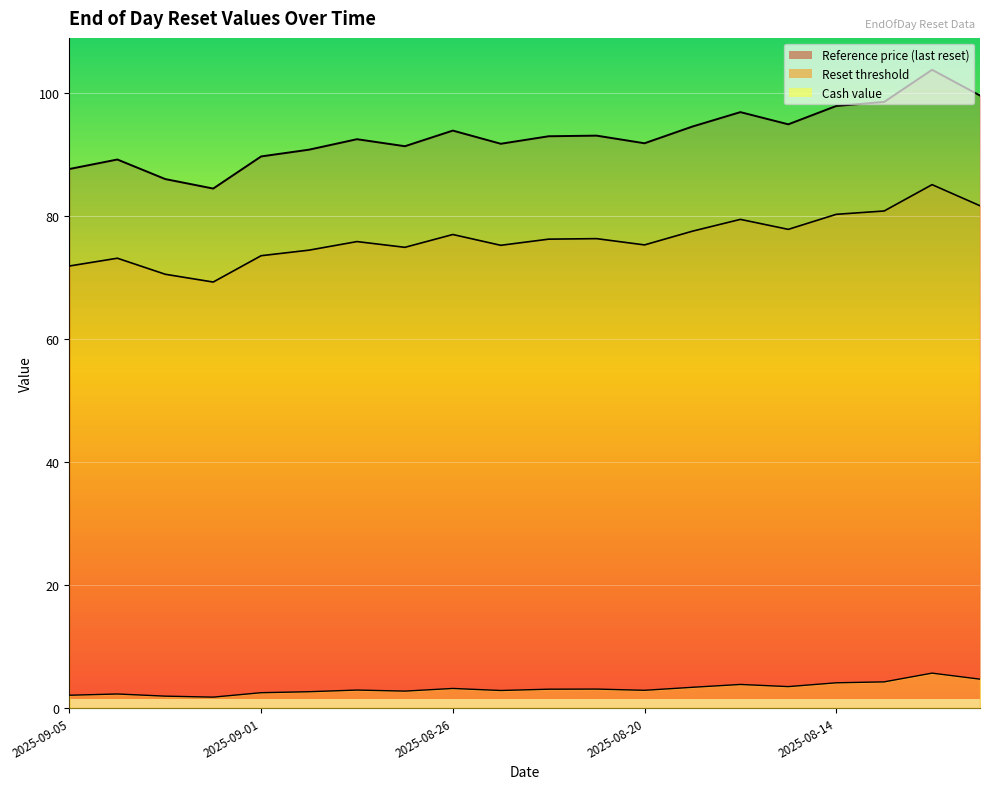

True or false: Reset threshold and Cash value cross at least once.

False